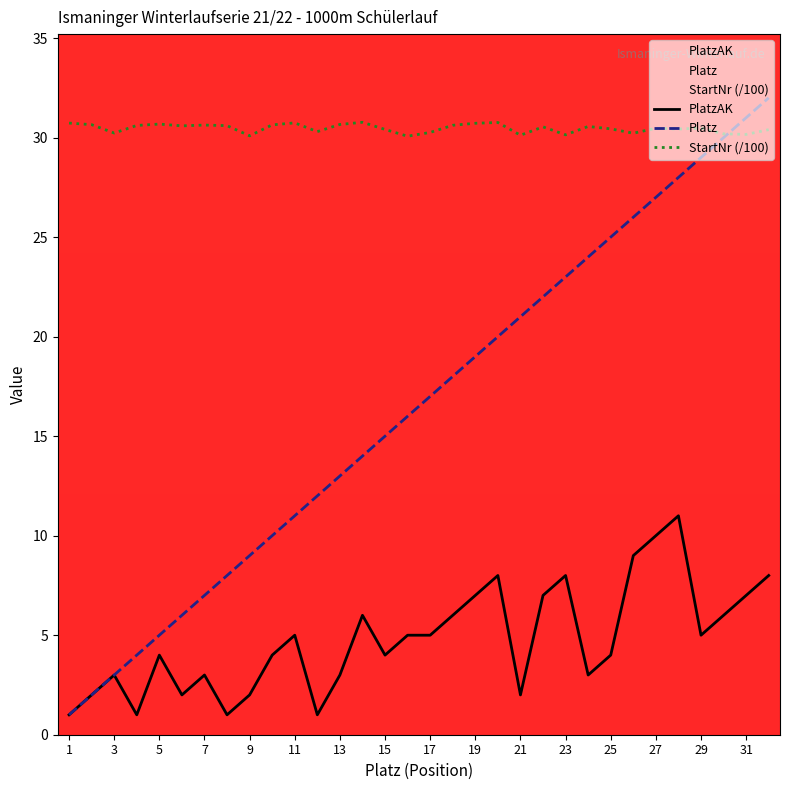

Is it true that PlatzAK equals 1.2 at 29?

False